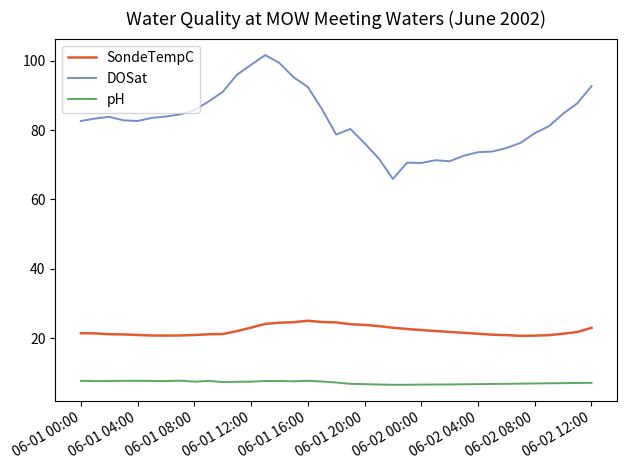

Which series has the largest range (max minus min)?

DOSat